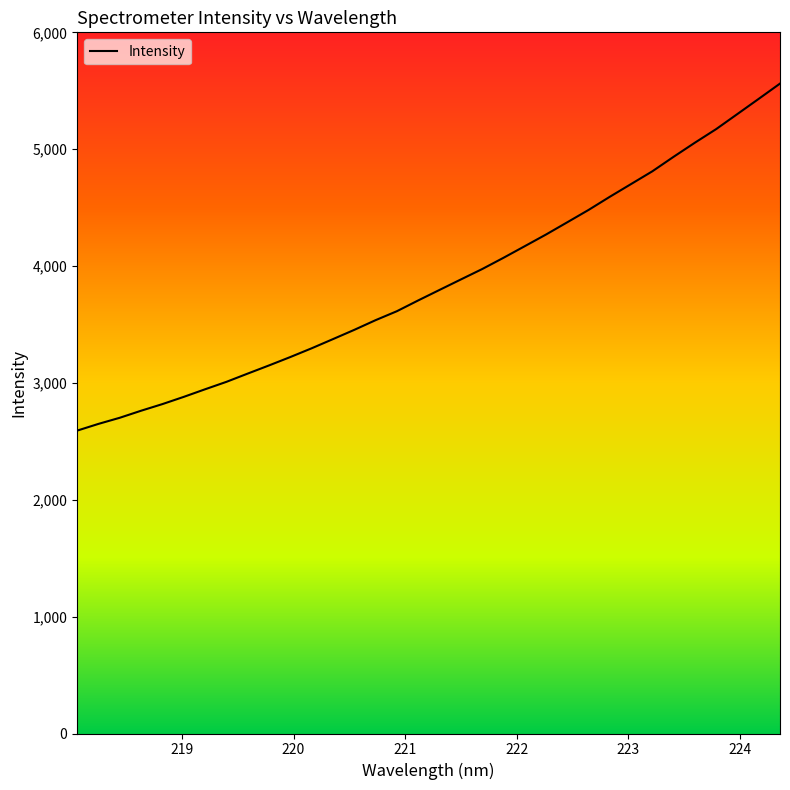

What is the smallest value displayed?

2591.8